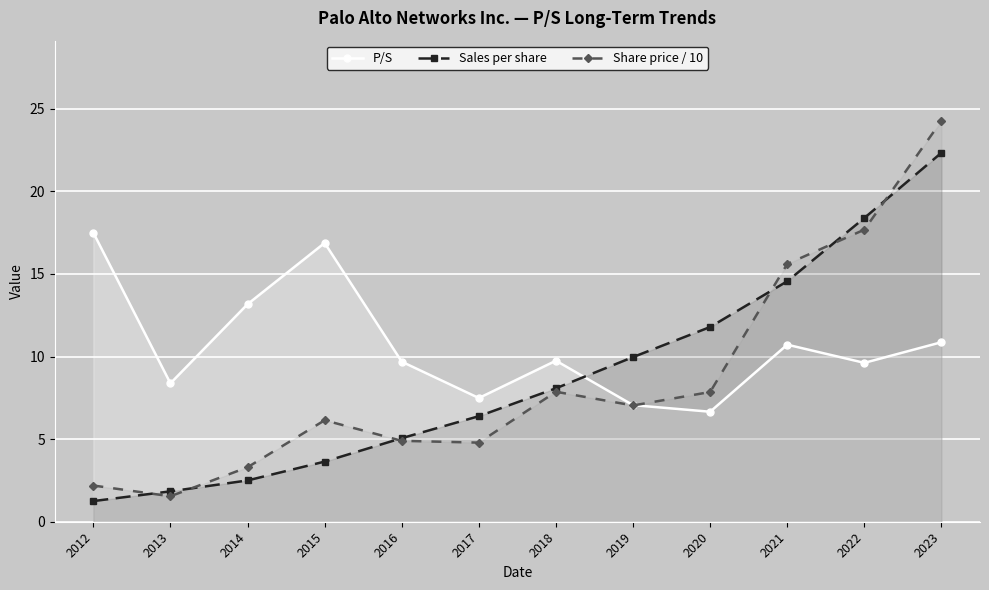

What is the minimum value for Share price / 10?

1.5